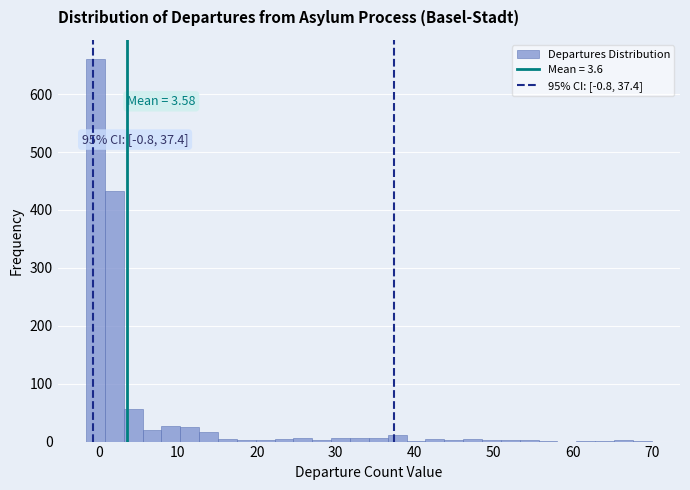

Around what value on the x-axis is the tallest bar? Give the approximate position of its centre, as read against the axis.

0